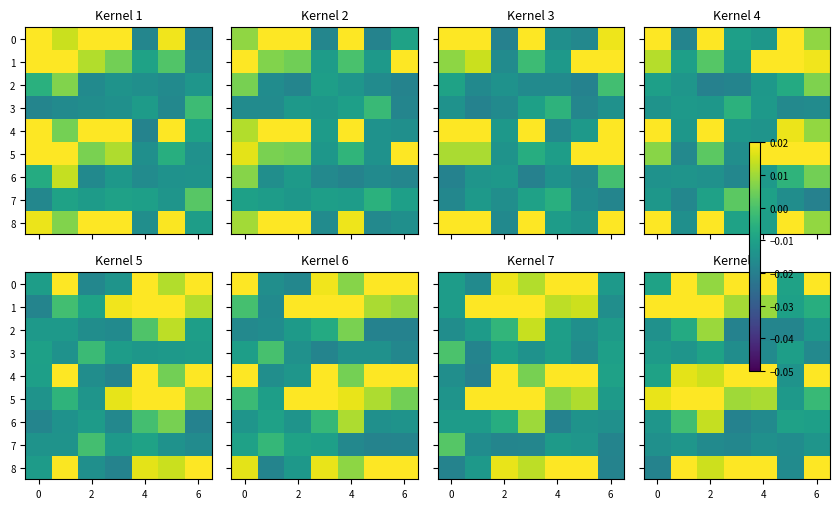

Where does the 6 series first go above 0?

2